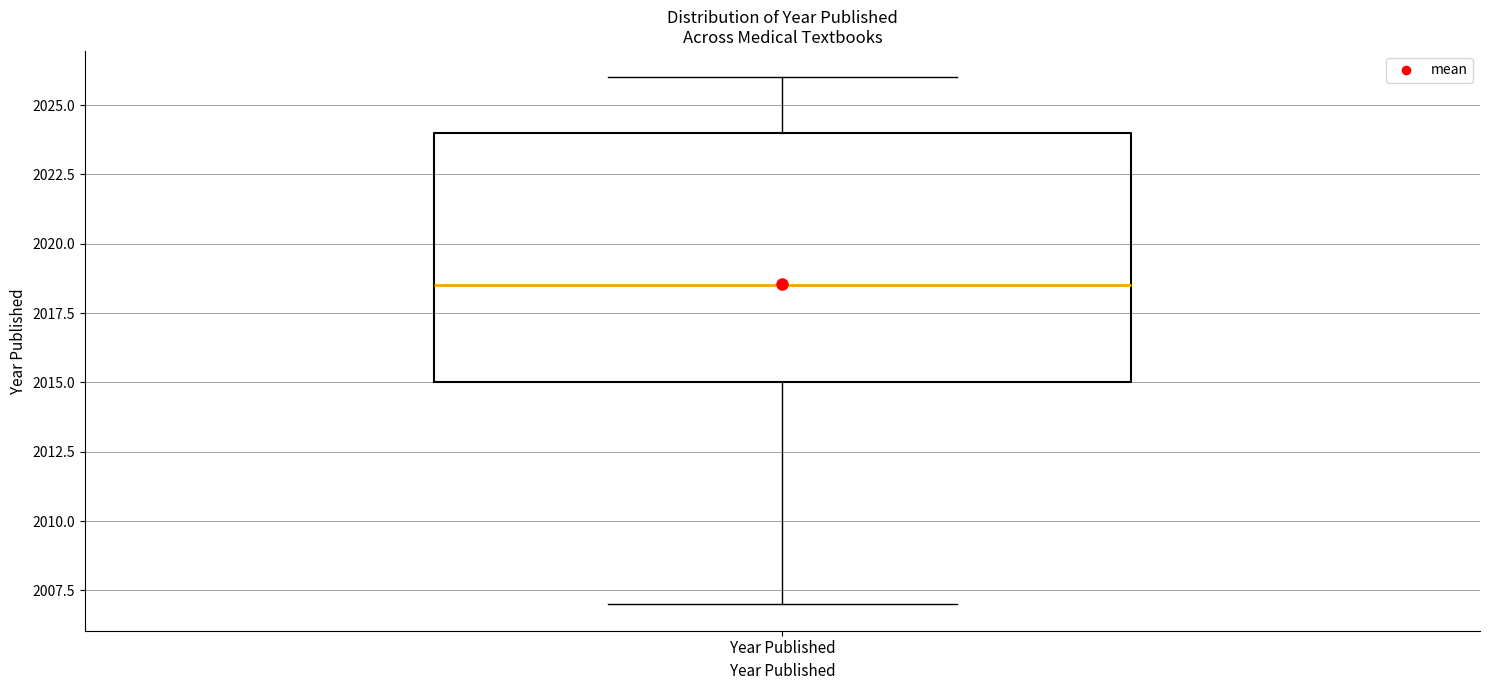

Read this box plot against the y-axis: the position of the median line, the range covered by the box, and the ends of both whiskers. The values are not printed on the chart, so give them approximately, as read against the axis.

median 2018.5, box 2015.0 to 2024.0, whiskers 2007.0 to 2026.0